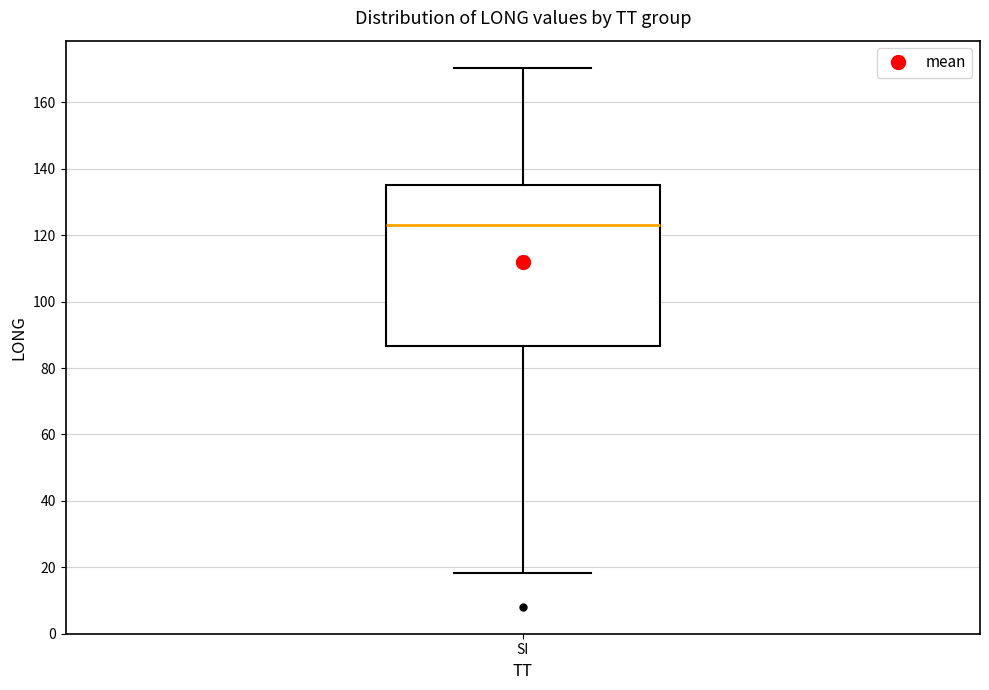

Transcribe this box plot: give where the median line is, the range the box spans, and where the two whiskers end, as read against the y-axis. The values are not printed on the chart, so give them approximately, as read against the axis.

median 124, box 86 to 136, whiskers 18 to 170